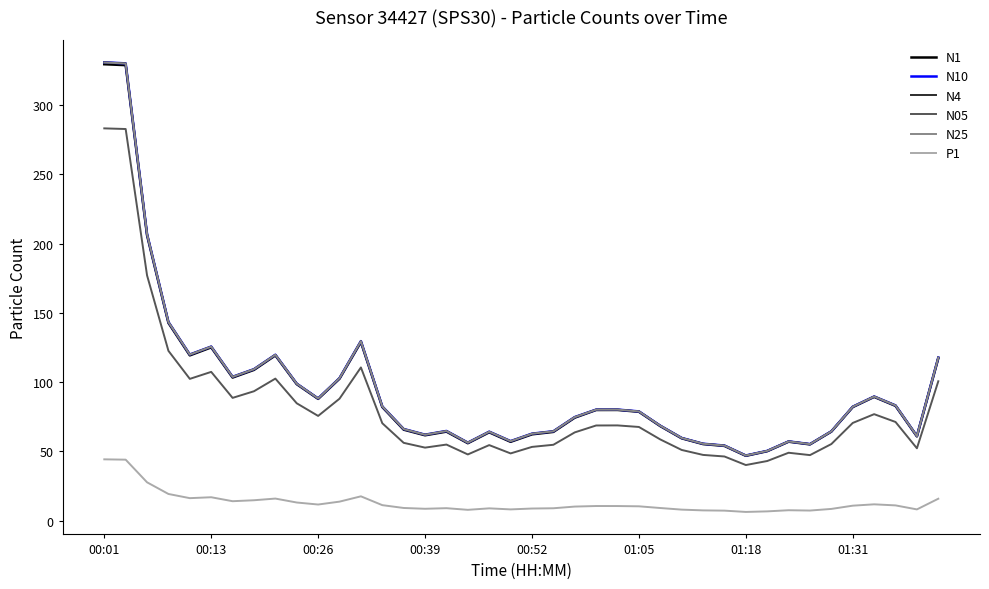

In P1, how many points are higher than both neighbors (excluding endpoints)?

8